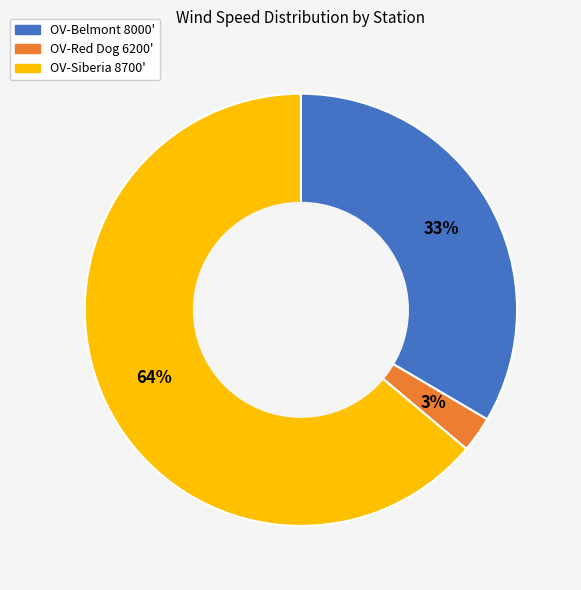

Which category has the smallest portion of the pie?

OV-Red Dog 6200'